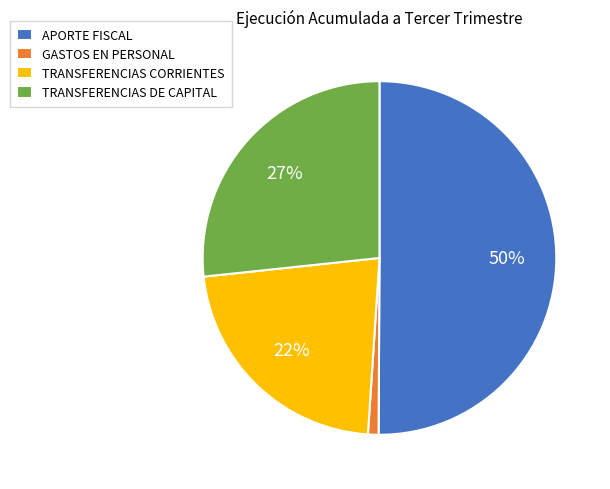

What percentage is the TRANSFERENCIAS CORRIENTES slice, to the nearest percent?

22%